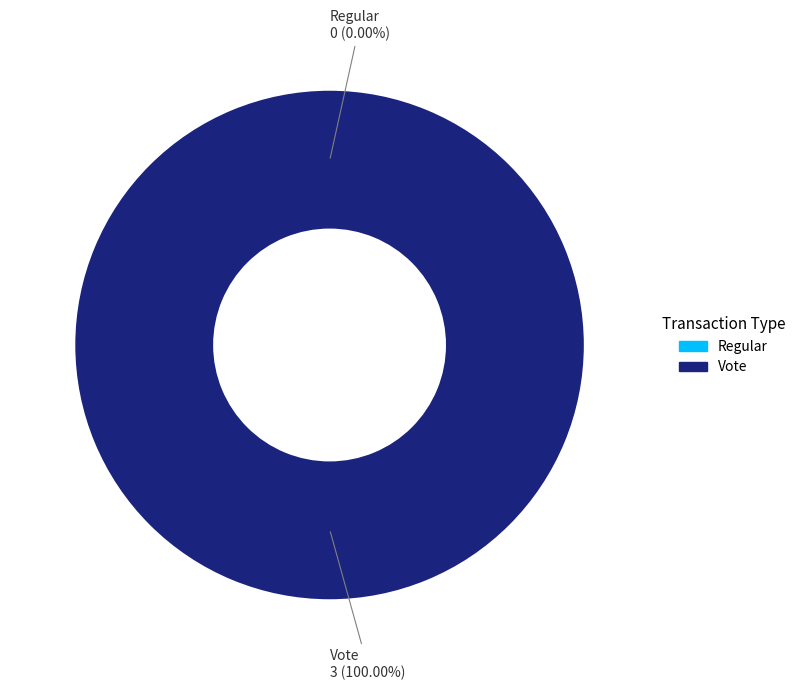

Which category has the smallest portion of the pie?

Regular